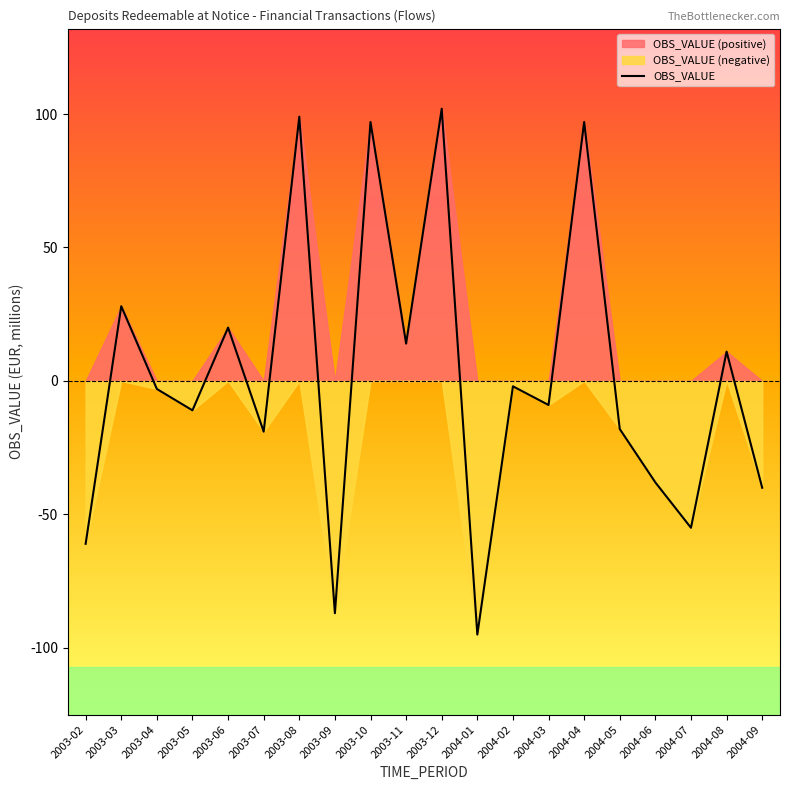

What is the difference between the second highest and second lowest values?

186